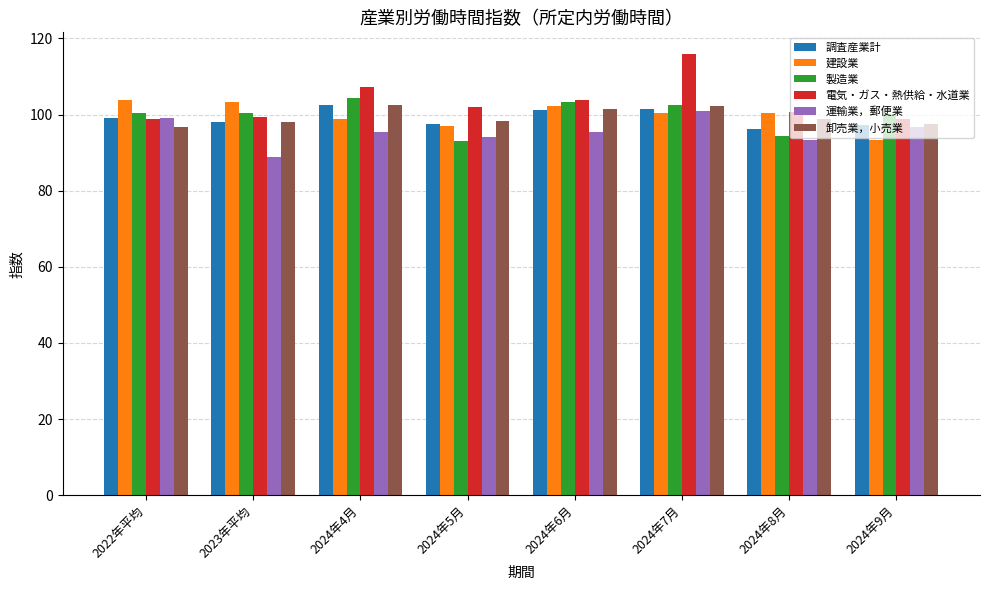

Is the value of 製造業 at 2024年5月 greater than the value of 卸売業，小売業 at 2024年7月?

No